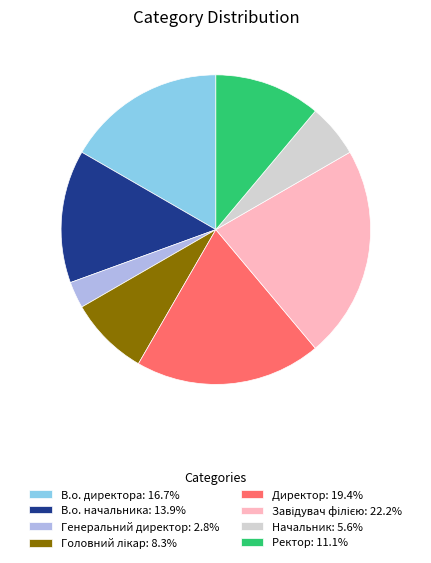

Does Начальник: 5.6% account for over 50% of the chart?

No